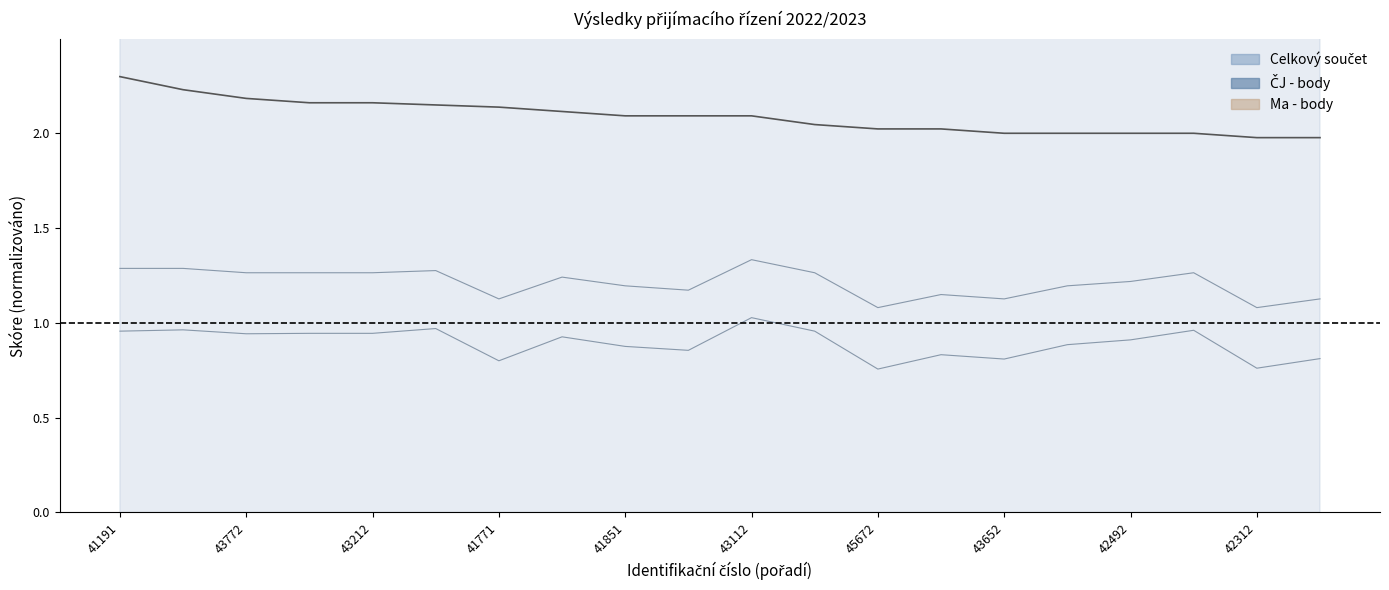

What is the sum of all values?

41.8